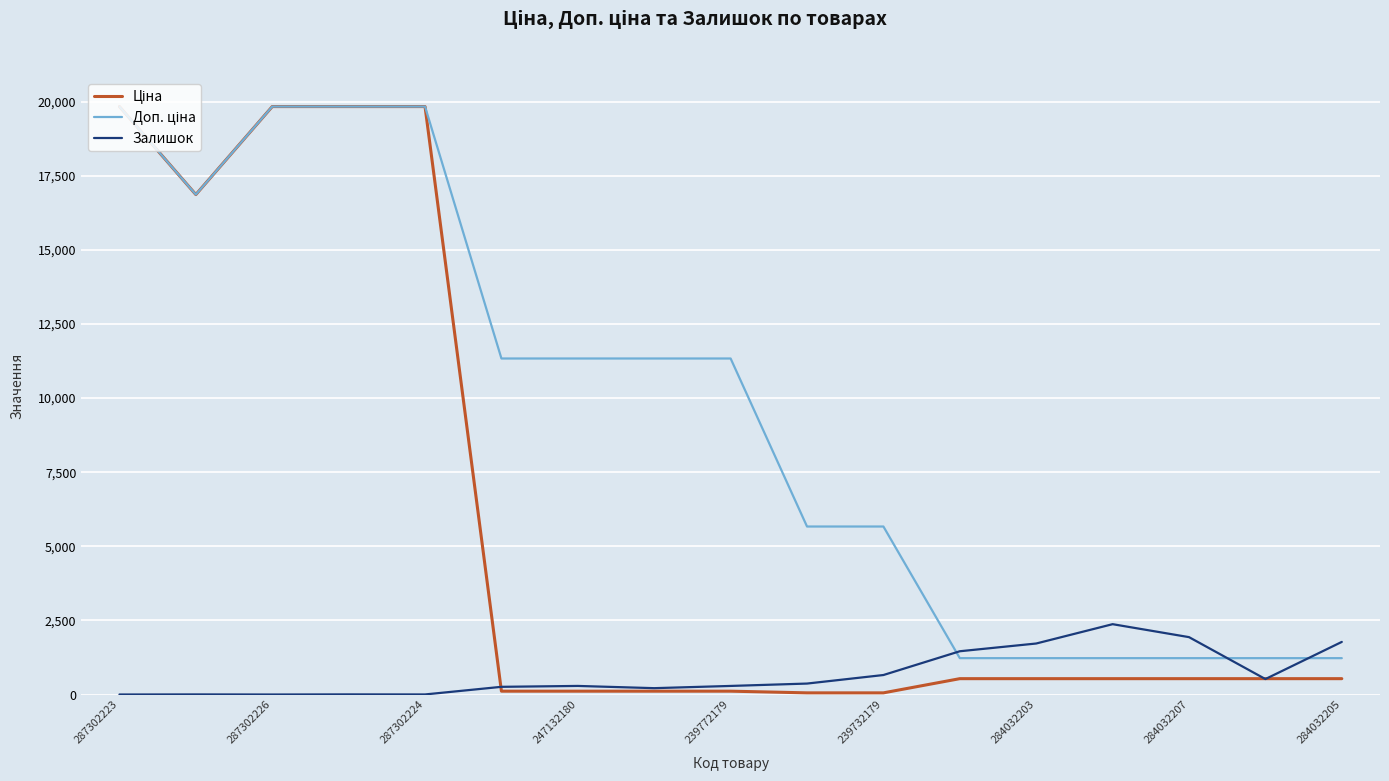

What is the greatest value displayed?

19831.1